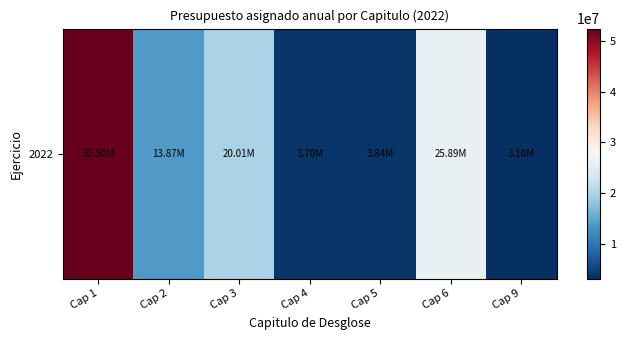

Is it true that the value at Cap 5 is 3836807.4?

True